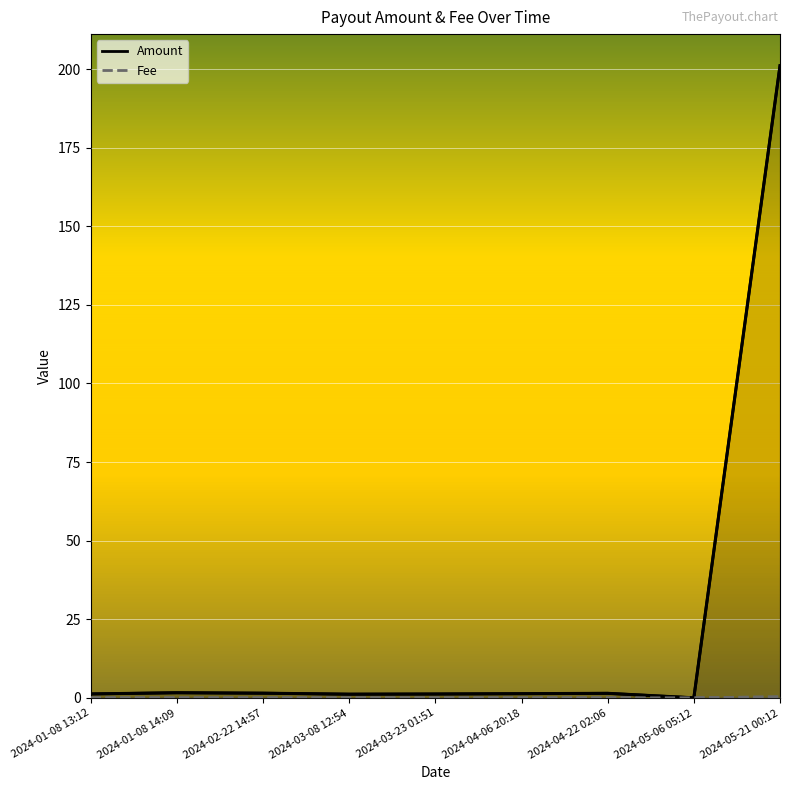

Is it true that Fee equals 0.0 at 2024-04-06 20:18?

True